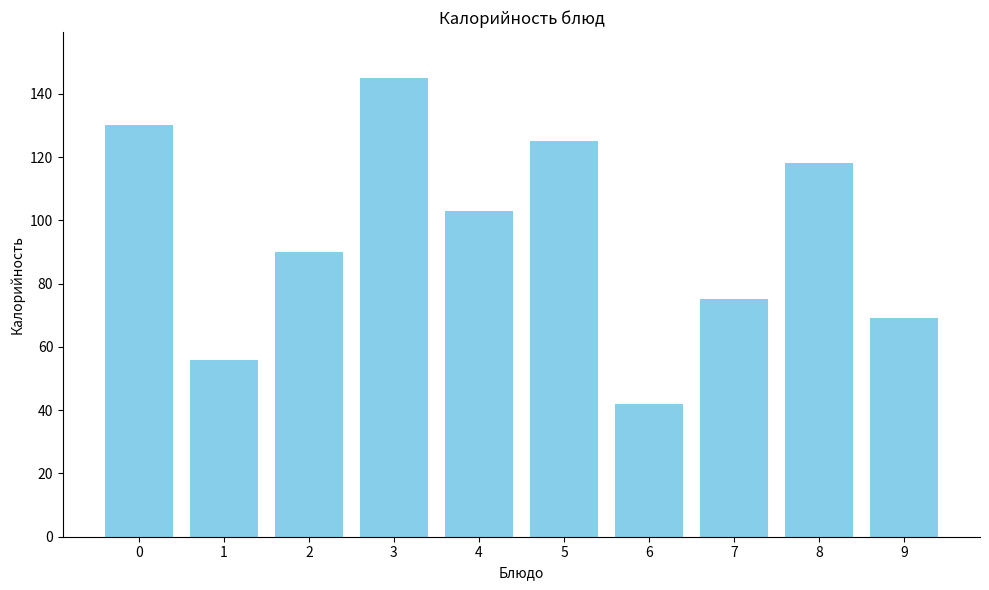

What is the value of the 4th bar from the left?

145